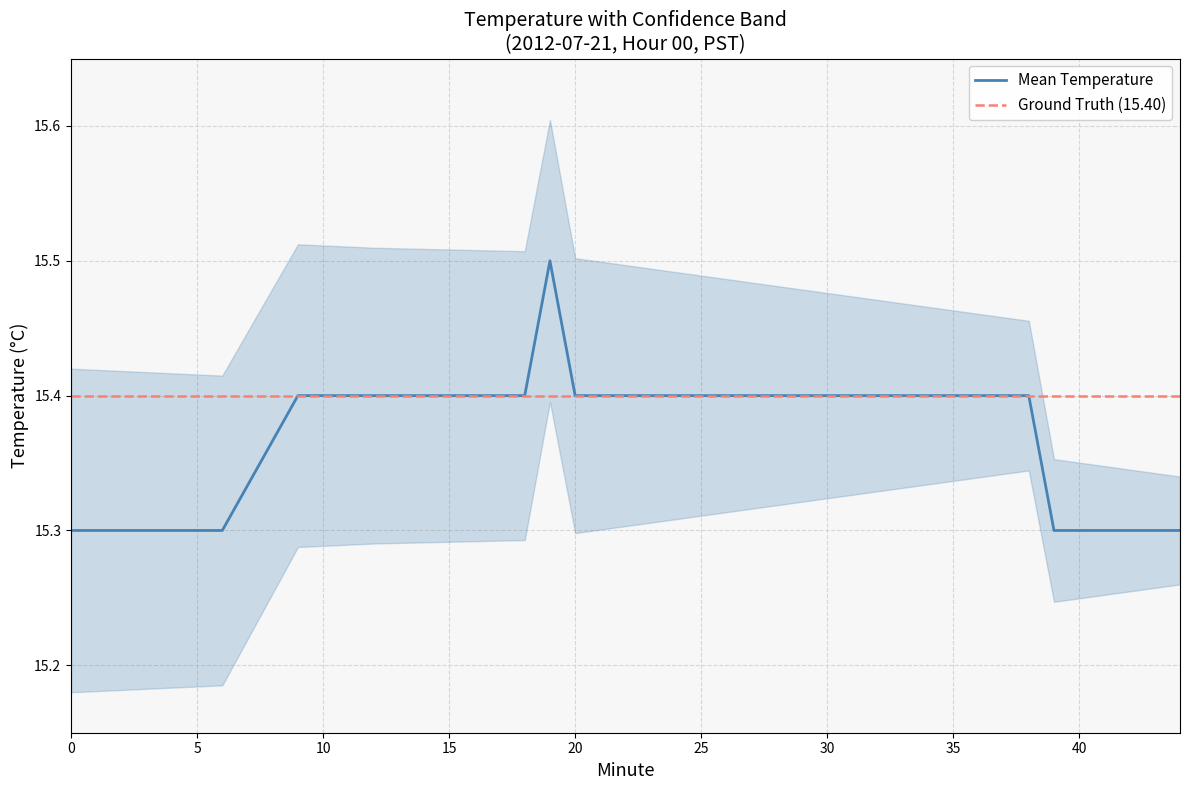

How many lines are shown in the chart?

2